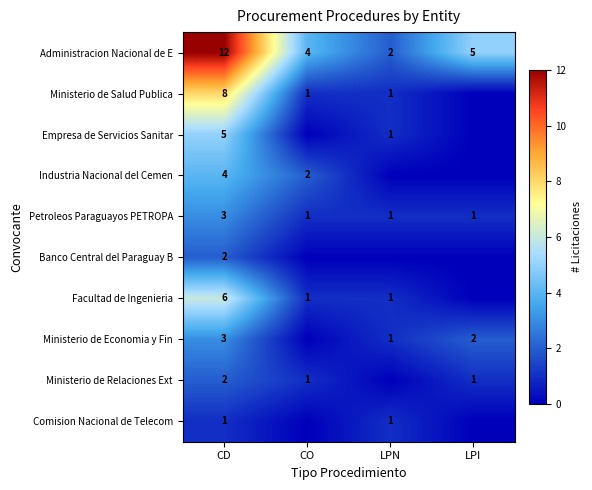

What is the lowest value of the Administracion Nacional de E series?

2